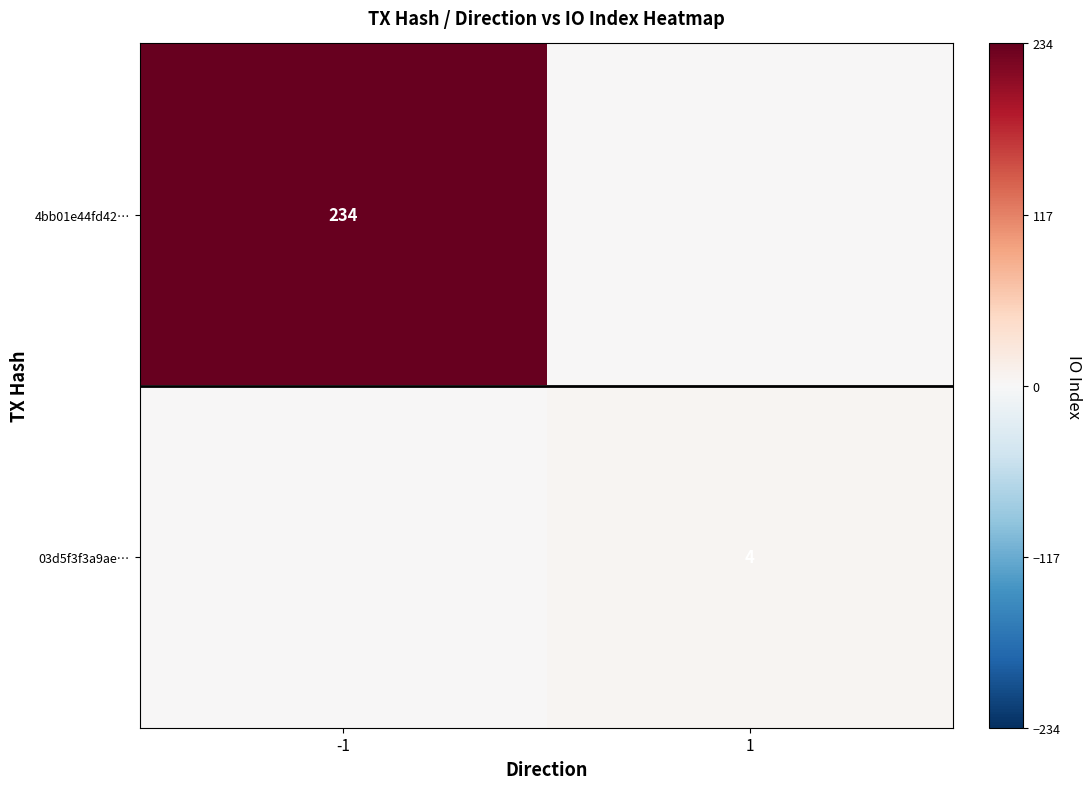

True or false: 4bb01e44fd42… has a value of 234 at -1.

True